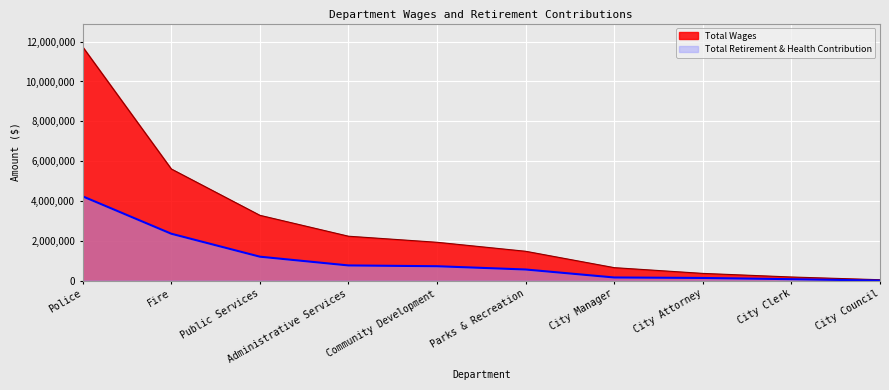

What is the difference between the maximum and minimum values in the Total Wages series?

11692374